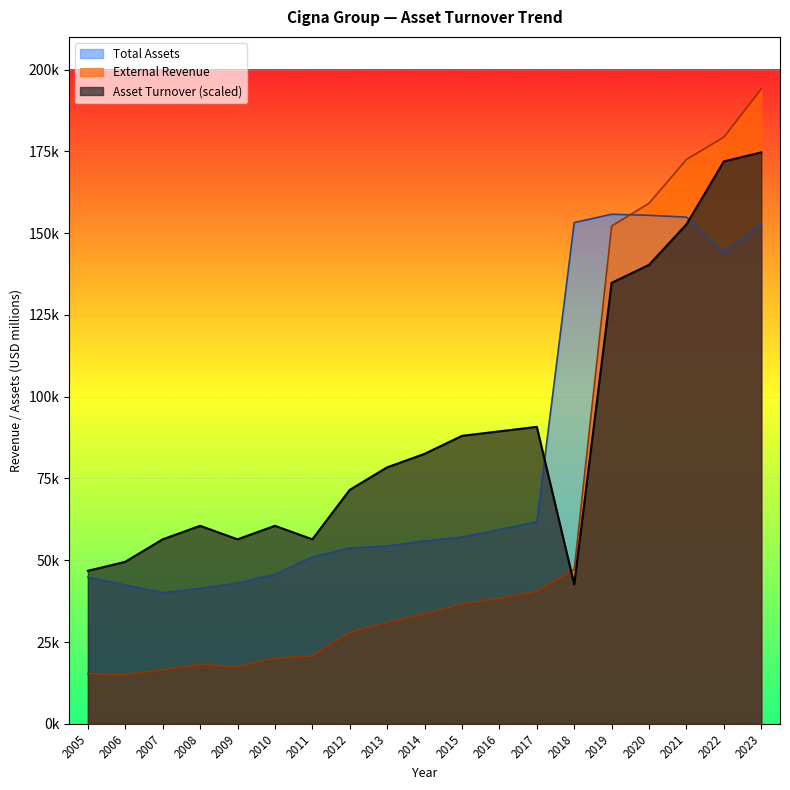

What is the difference between the maximum and minimum values in the External Revenue series?

178967.0